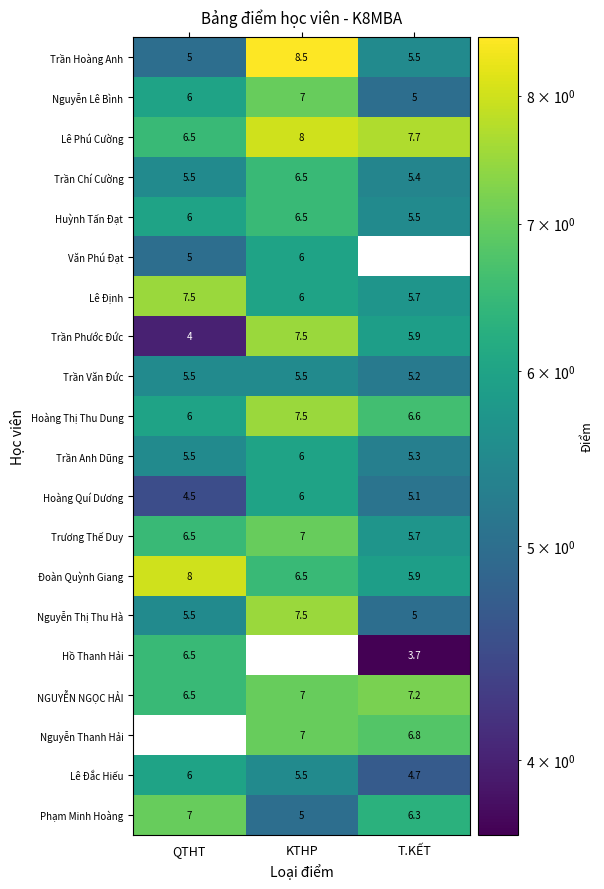

What is the difference between the highest and lowest values at KTHP?

8.5